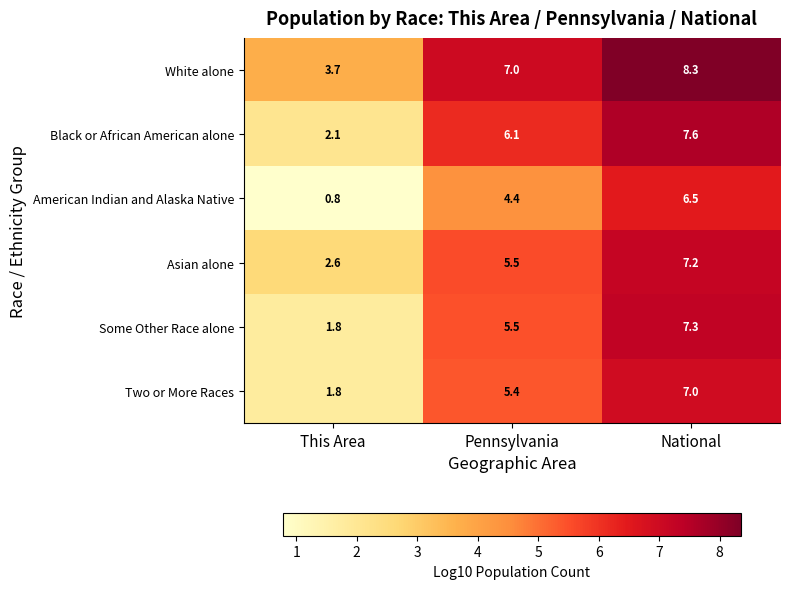

Is it true that White alone equals 3.7 at This Area?

True